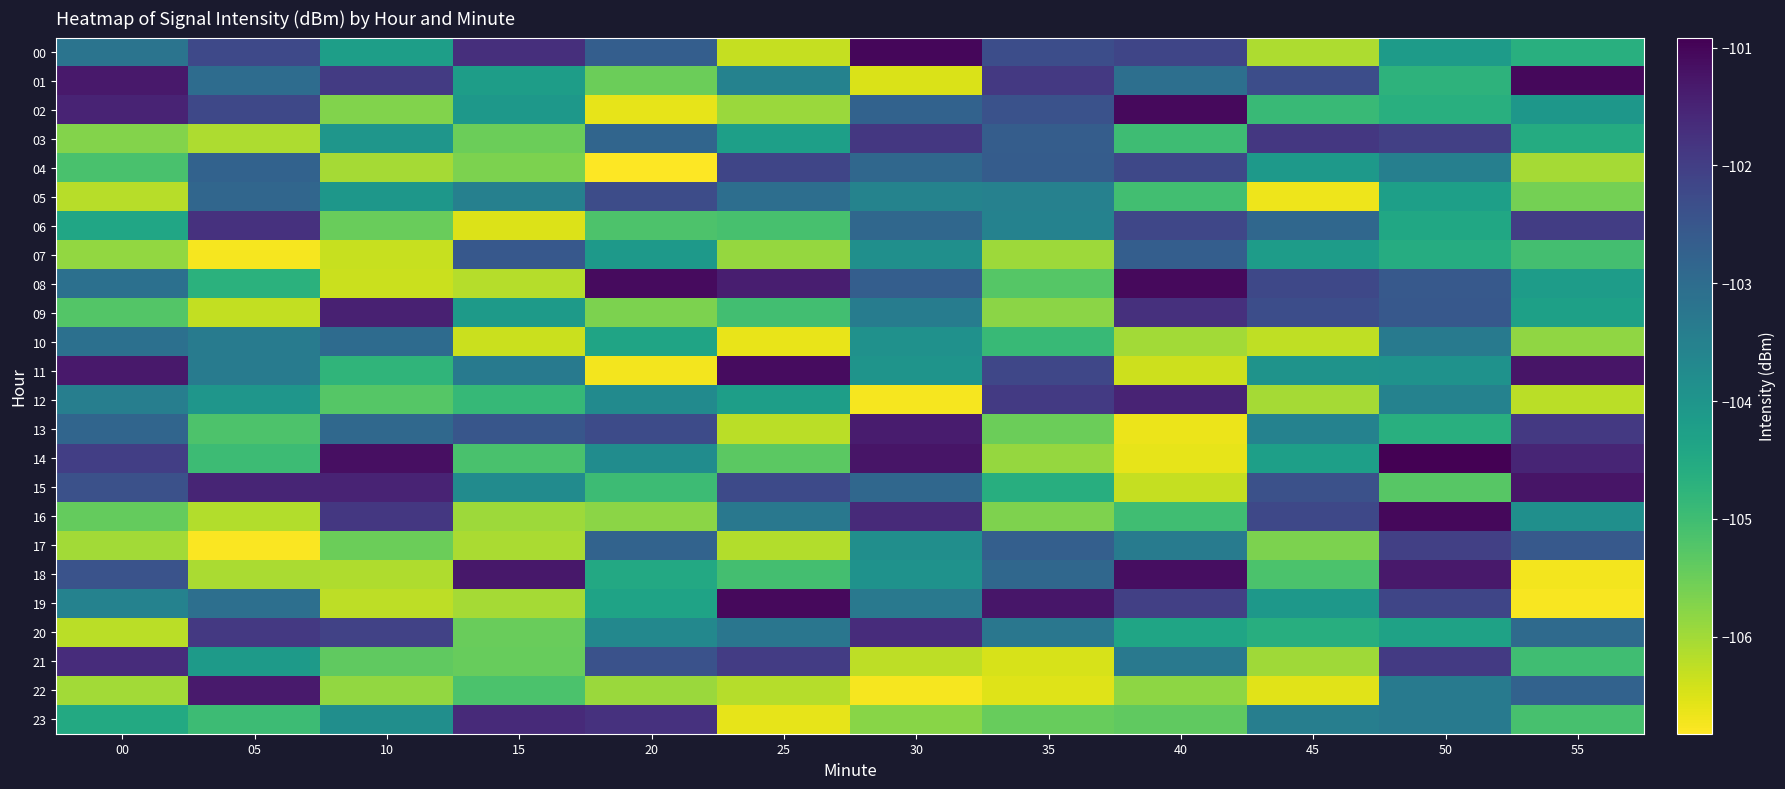

What is the spread (max minus min) of values at 35?

5.3